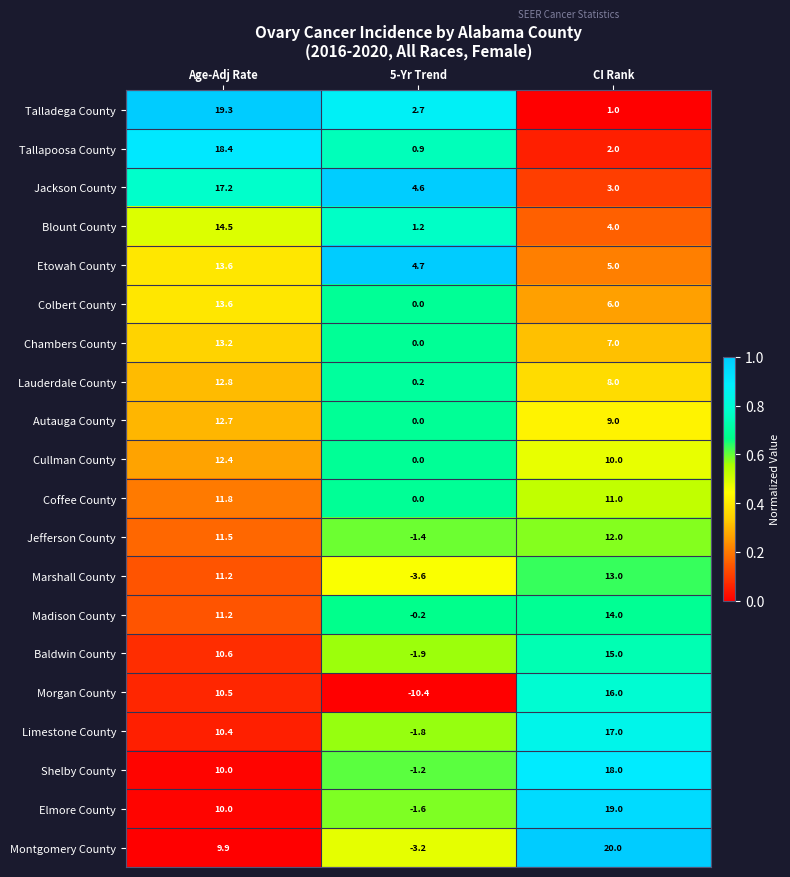

At which category is the sum across all series the highest?

Age-Adj Rate